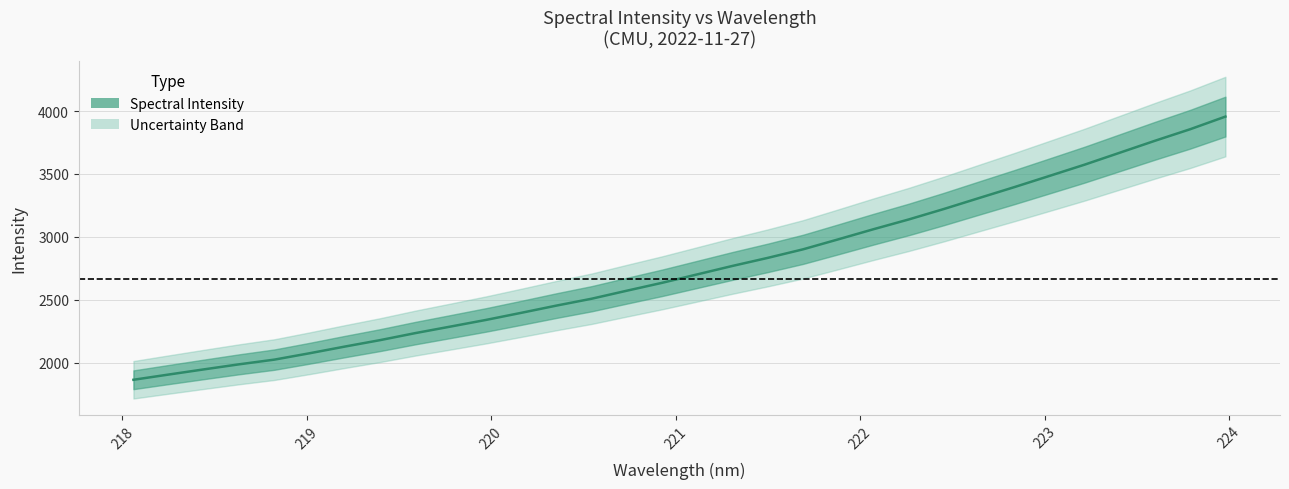

Which label corresponds to the smallest value in the chart?

218.0596